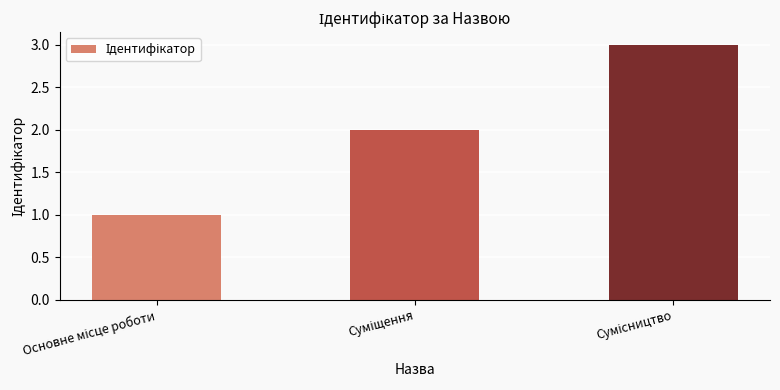

What is the sum of all values?

6